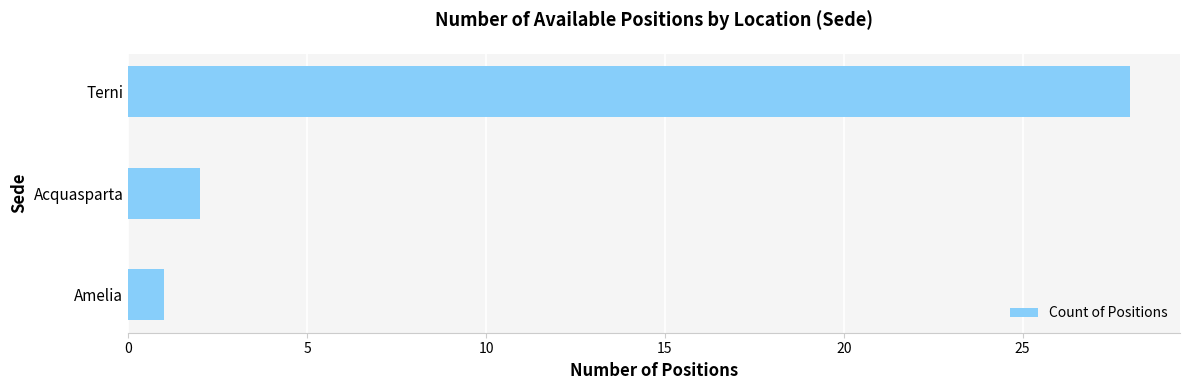

Approximately how many times larger is the value at Amelia compared to Acquasparta?

0.5